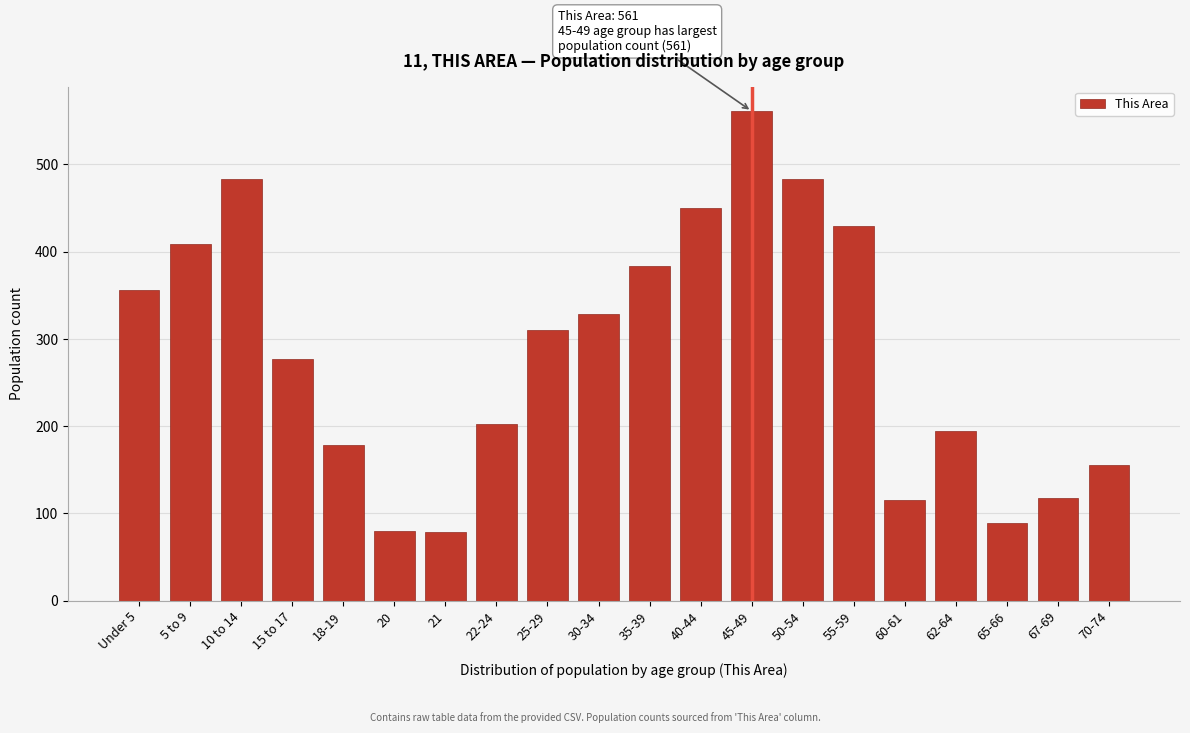

The value at 65-66 is 43. True or false?

False